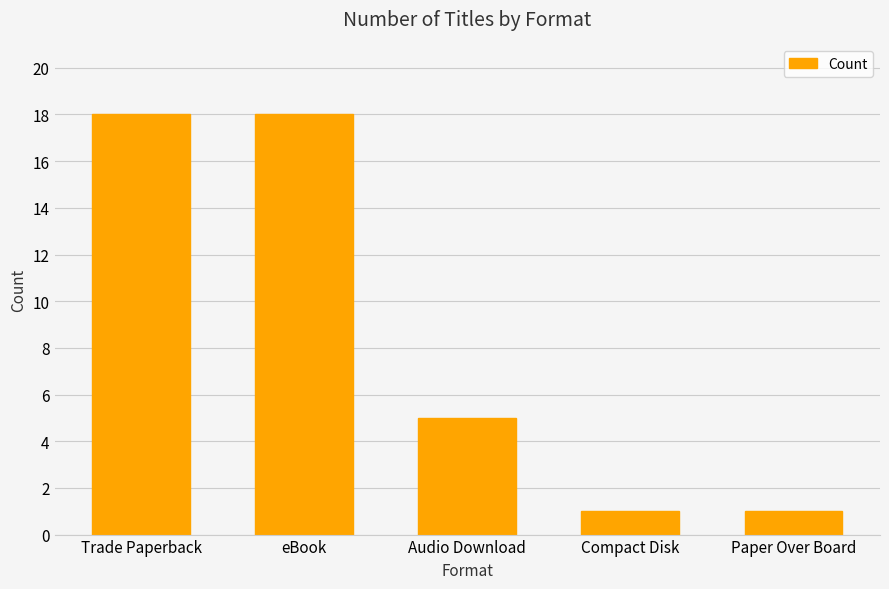

What is the sum of the values at Compact Disk and Paper Over Board?

2